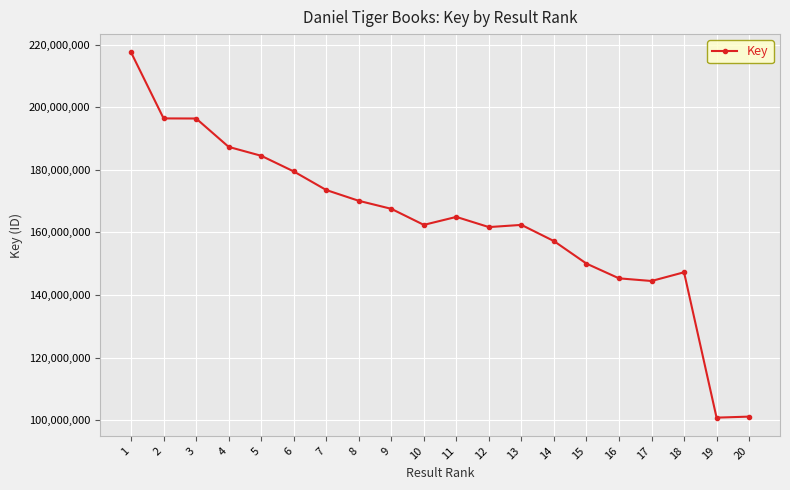

What is the maximum value shown in the chart?

217547275